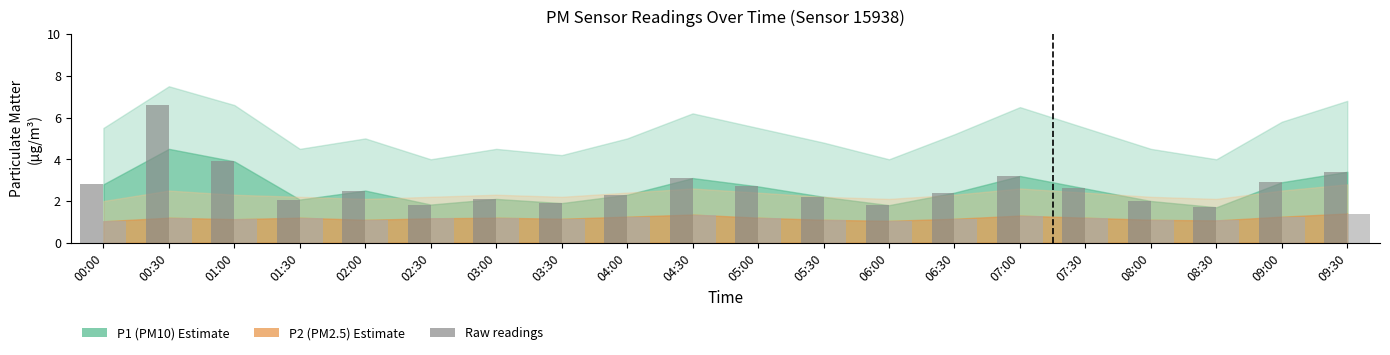

How many bars are there in total?

40